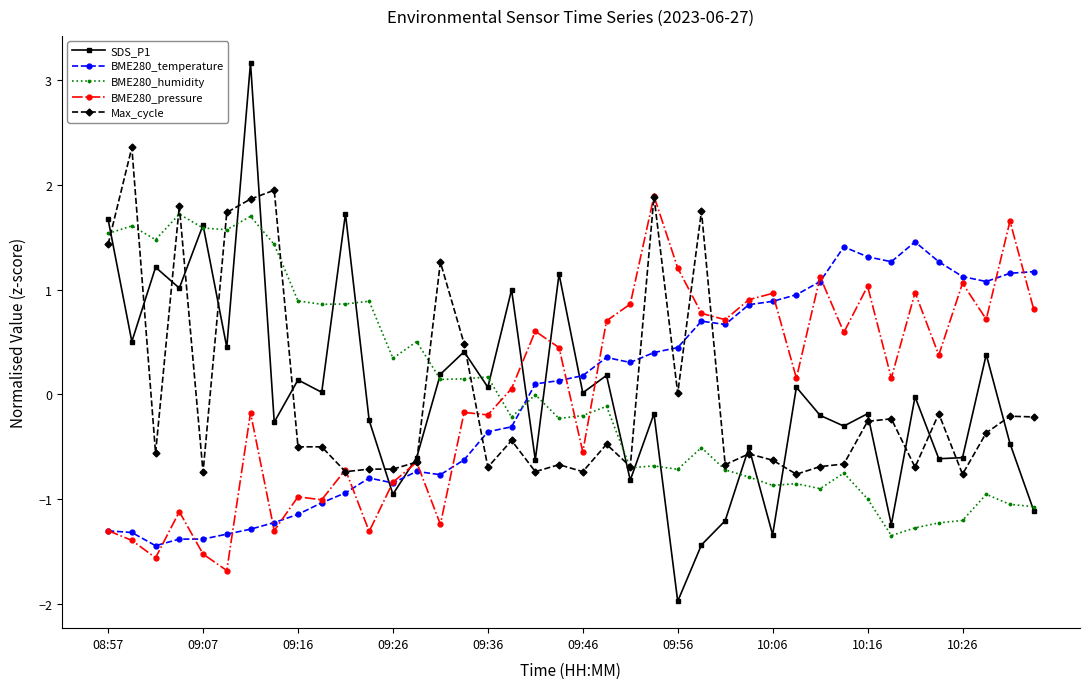

True or false: Max_cycle and BME280_temperature intersect in this chart.

True